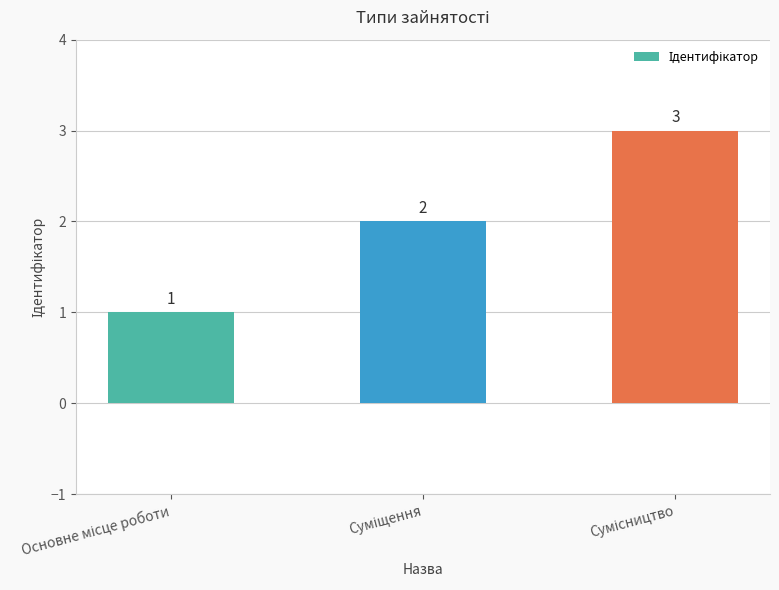

What is the value of the 2nd bar from the left?

2